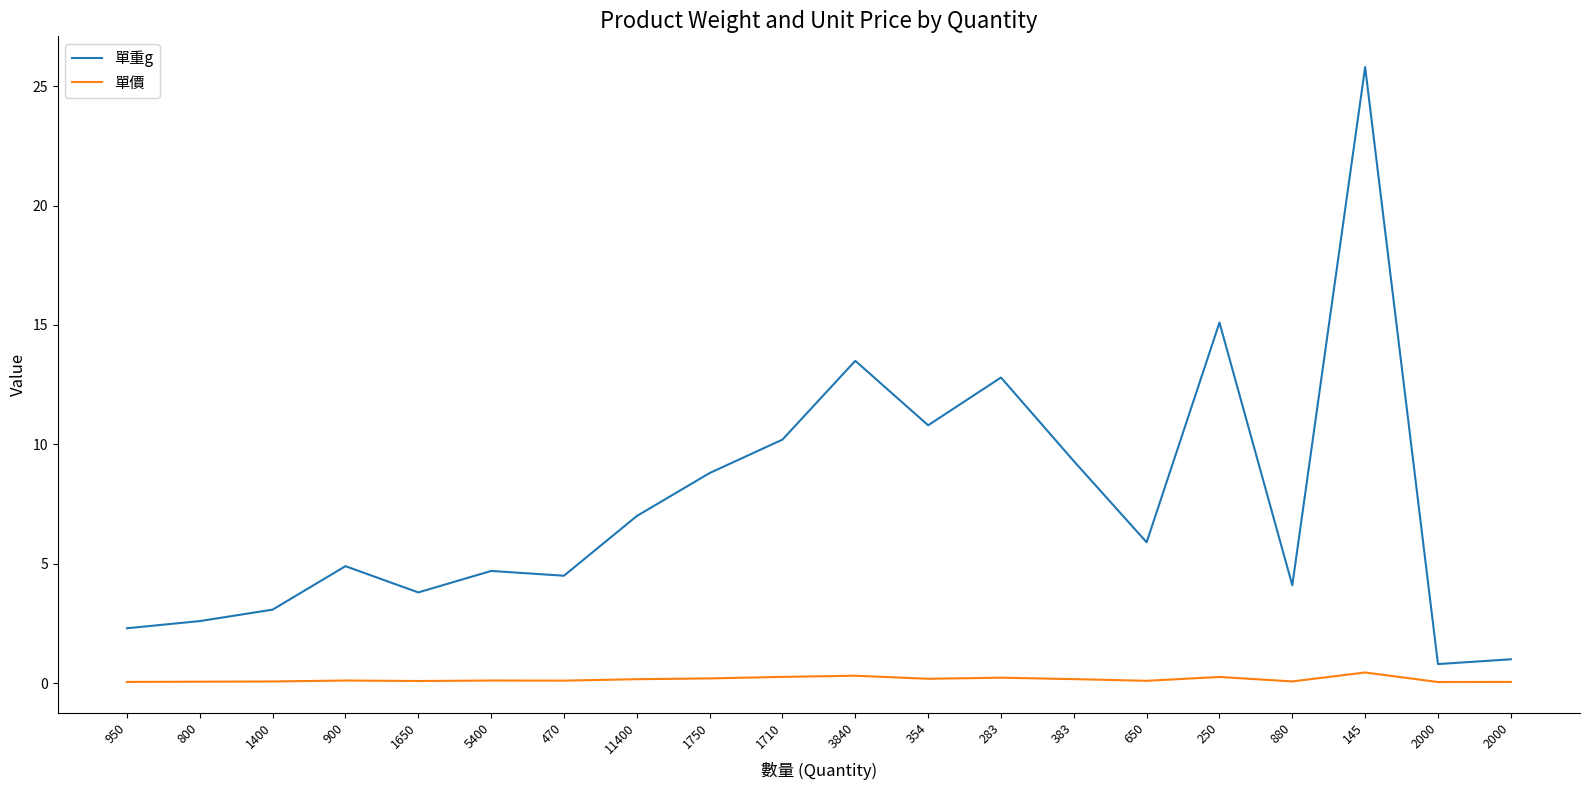

What is the spread (max minus min) of values at 900?

4.8